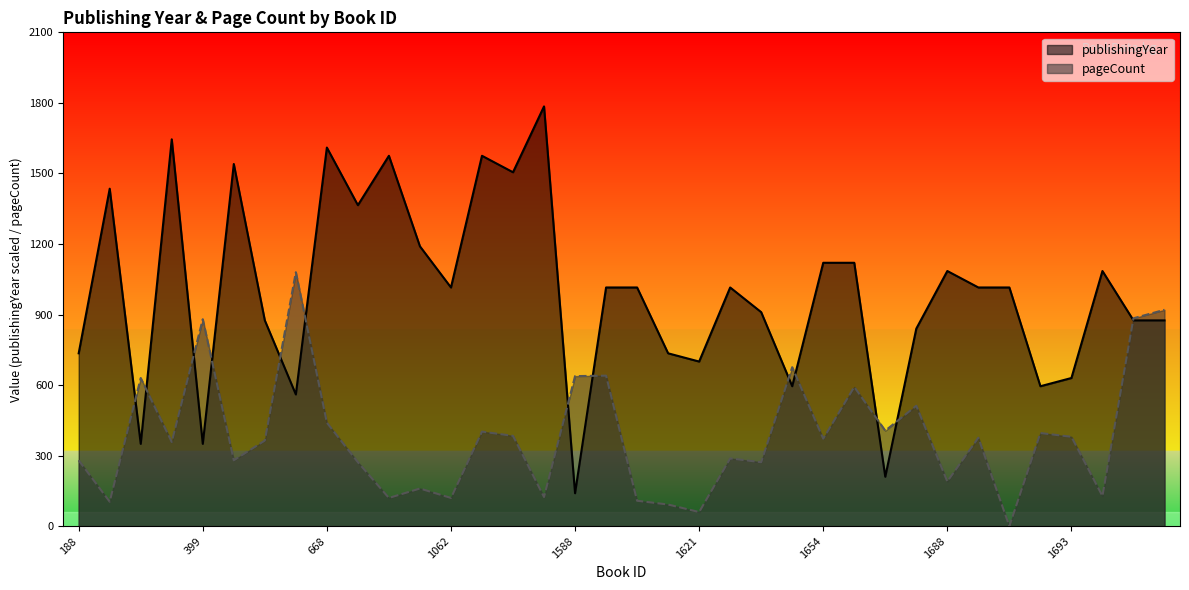

Which series changed the most between 750 and 1689?

publishingYear